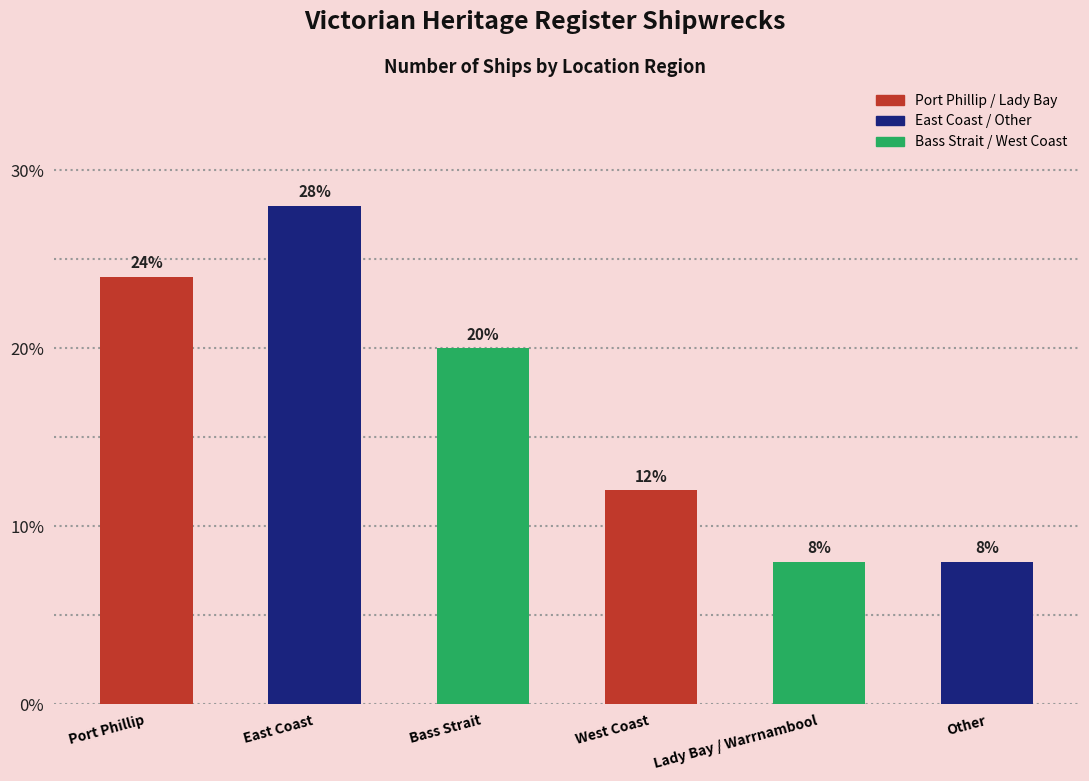

Count the number of categories in the chart.

6